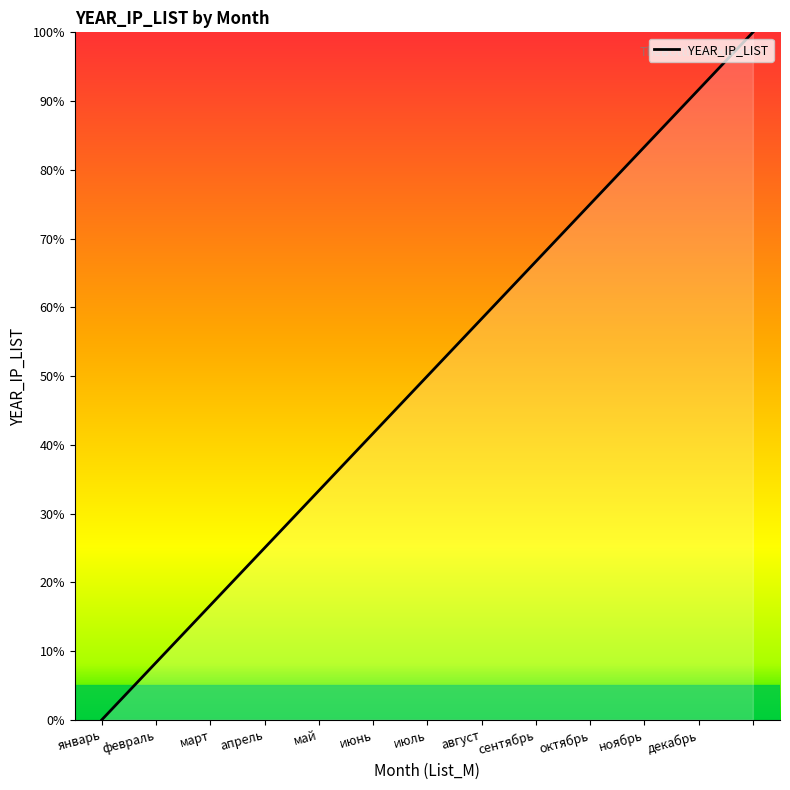

What is the difference between the maximum and minimum values?

100.0